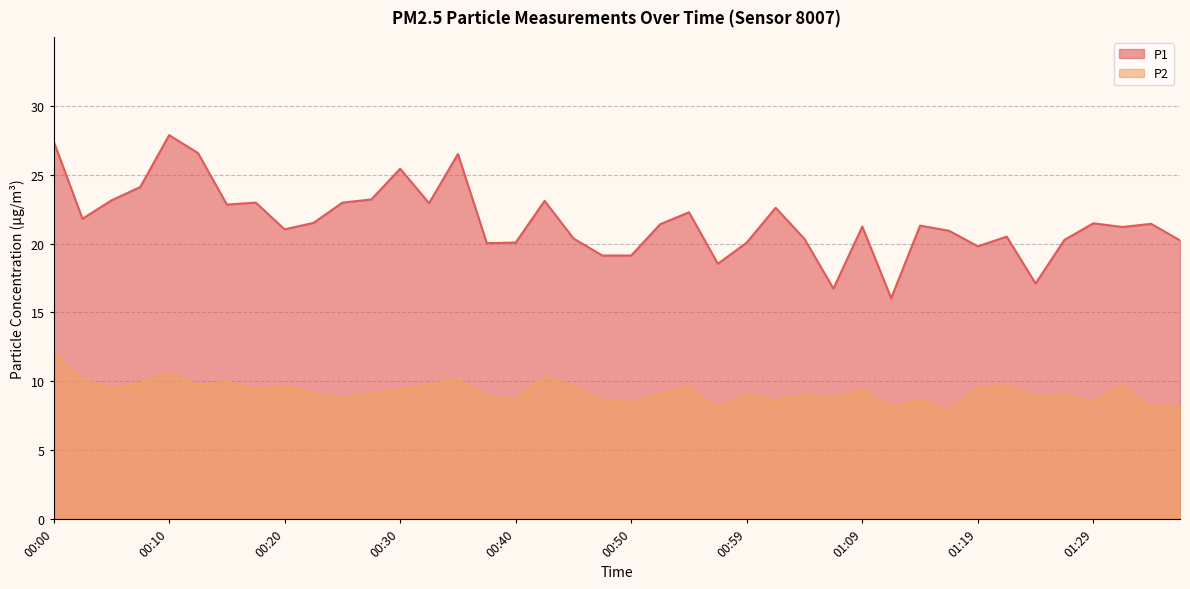

Reading left to right, what are all the values shown in this chart?

P1: 00:00=27.4	00:02=21.8	00:05=23.1	00:08=24.1	00:10=27.9	00:12=26.6	00:15=22.8	00:17=23.0	00:20=21.0	00:22=21.5	00:25=23.0	00:27=23.2	00:30=25.4	00:32=22.9	00:35=26.5	00:37=20.0	00:40=20.1	00:42=23.1	00:45=20.4	00:47=19.1	00:50=19.1	00:52=21.4	00:55=22.3	00:57=18.5	00:59=20.1	01:02=22.6	01:04=20.3	01:07=16.7	01:09=21.2	01:12=16.0	01:14=21.3	01:17=20.9	01:19=19.8	01:22=20.5	01:24=17.1	01:26=20.3	01:29=21.5	01:31=21.2	01:34=21.4	01:36=20.2
P2: 00:00=12.1	00:02=10.1	00:05=9.5	00:08=9.9	00:10=10.6	00:12=9.7	00:15=10.0	00:17=9.4	00:20=9.7	00:22=9.2	00:25=8.7	00:27=9.1	00:30=9.4	00:32=9.8	00:35=10.1	00:37=8.8	00:40=8.7	00:42=10.3	00:45=9.7	00:47=8.6	00:50=8.5	00:52=9.1	00:55=9.6	00:57=8.0	00:59=9.1	01:02=8.6	01:04=9.0	01:07=8.8	01:09=9.4	01:12=8.1	01:14=8.7	01:17=7.8	01:19=9.5	01:22=9.7	01:24=8.8	01:26=9.0	01:29=8.5	01:31=9.7	01:34=8.1	01:36=8.2